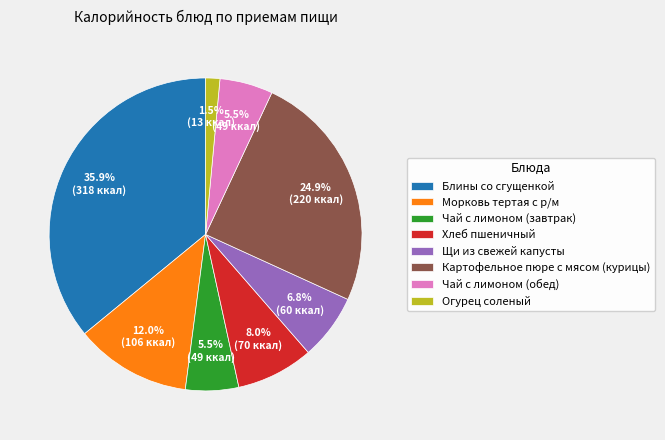

Which category has the biggest portion of the pie?

Блины со сгущенкой